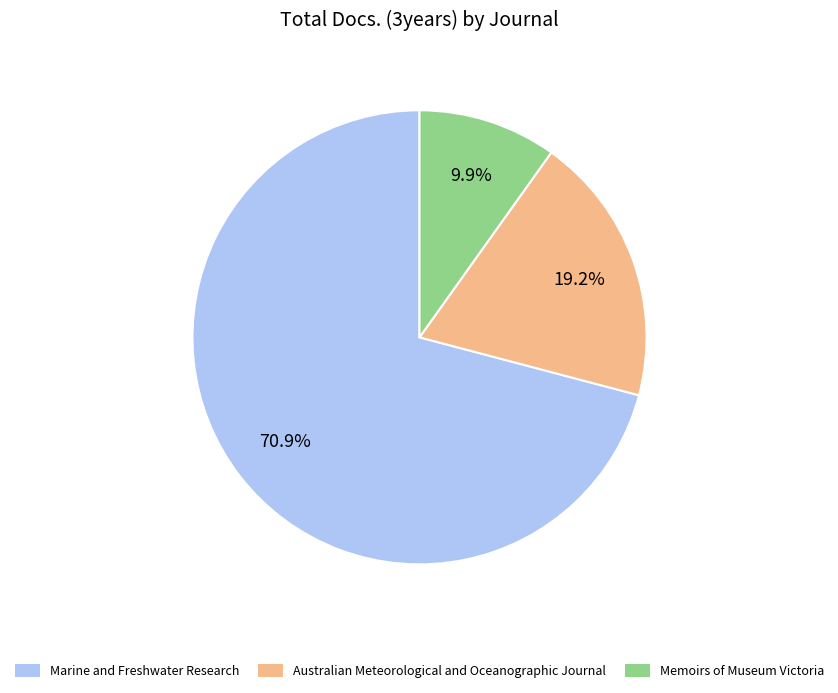

To the nearest percent, what percentage of the pie is Marine and Freshwater Research?

71%